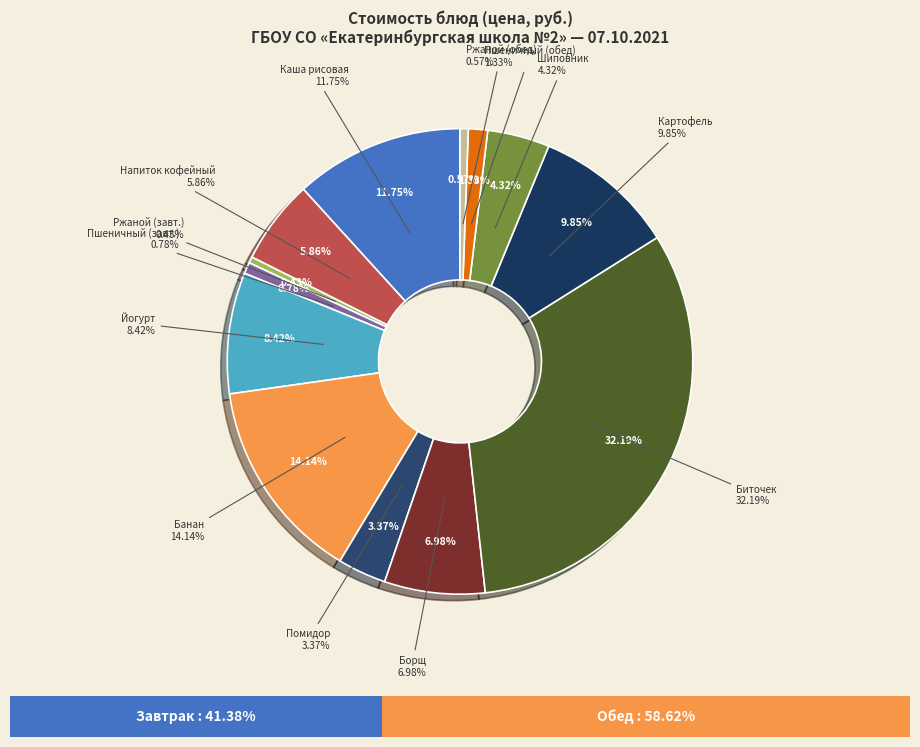

Is there a majority slice in this chart?

No